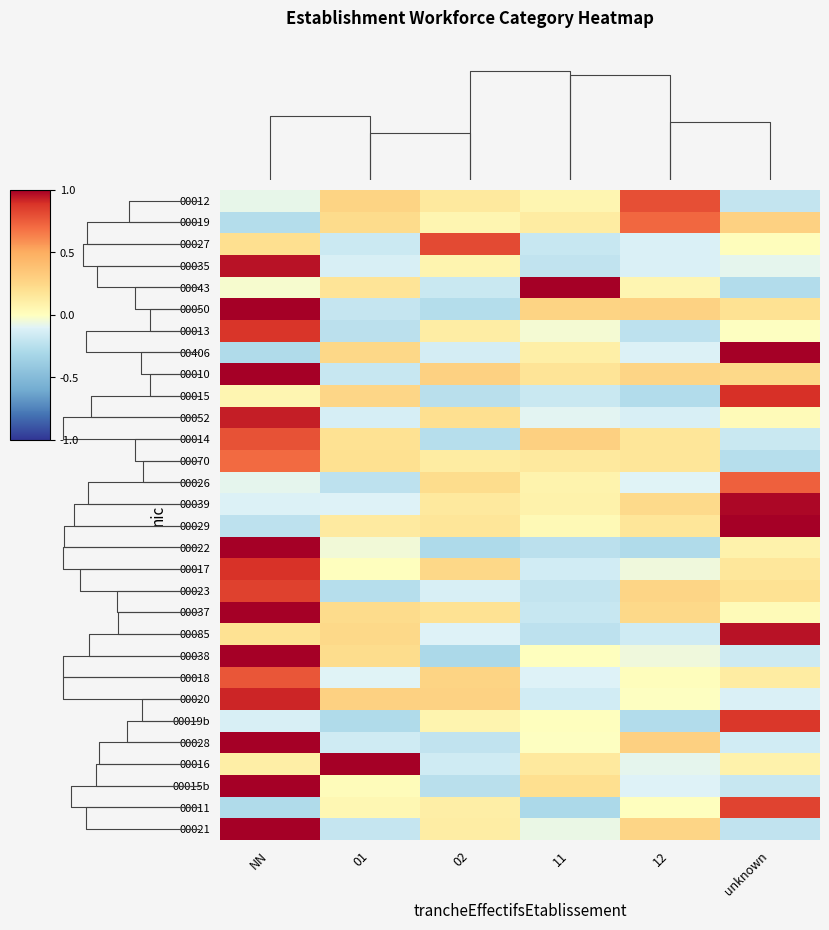

What is the total value across all series at 01?

1.4